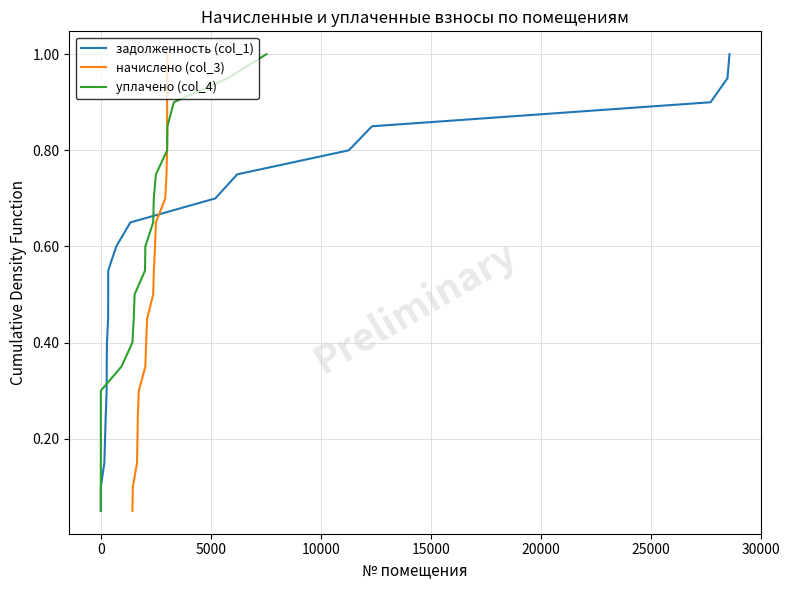

Reading left to right, list all the values displayed in this chart.

задолженность (col_1): 0.1	0.1	0.1	0.2	0.2	0.3	0.3	0.4	0.5	0.5	0.6	0.6	0.7	0.7	0.8	0.8	0.8	0.9	0.9	1.0
начислено (col_3): 0.1	0.1	0.1	0.2	0.2	0.3	0.3	0.4	0.5	0.5	0.6	0.6	0.7	0.7	0.8	0.8	0.8	0.9	0.9	1.0
уплачено (col_4): 0.1	0.1	0.1	0.2	0.2	0.3	0.3	0.4	0.5	0.5	0.6	0.6	0.7	0.7	0.8	0.8	0.8	0.9	0.9	1.0